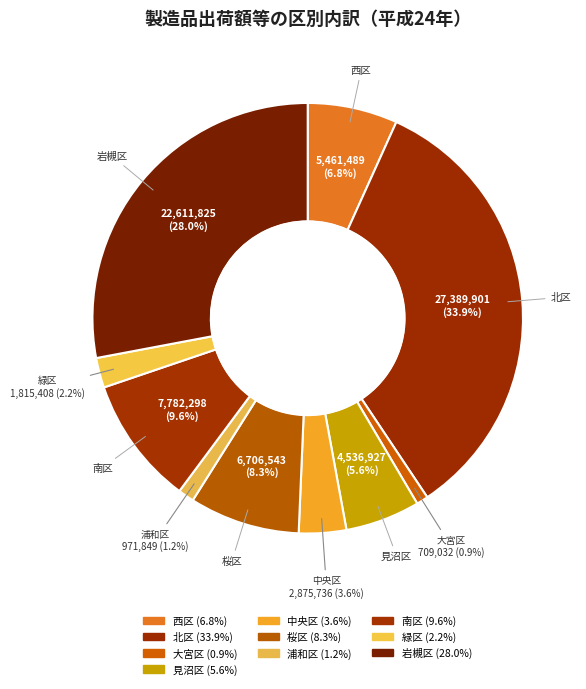

How many slices are in this pie chart?

10